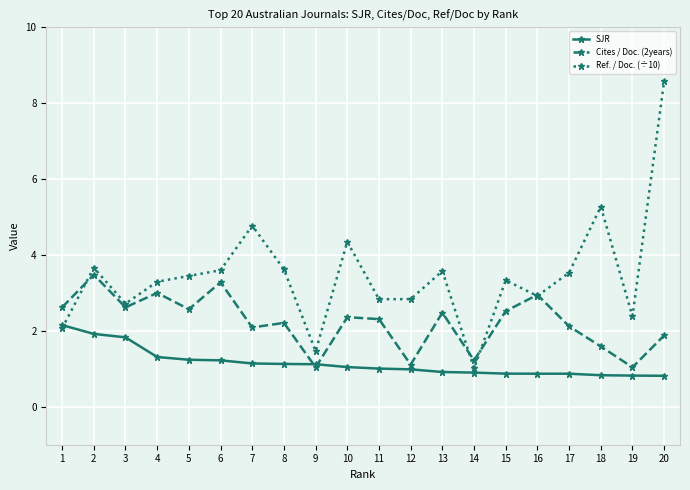

At which category does Ref. / Doc. (÷10) reach its first local peak?

2